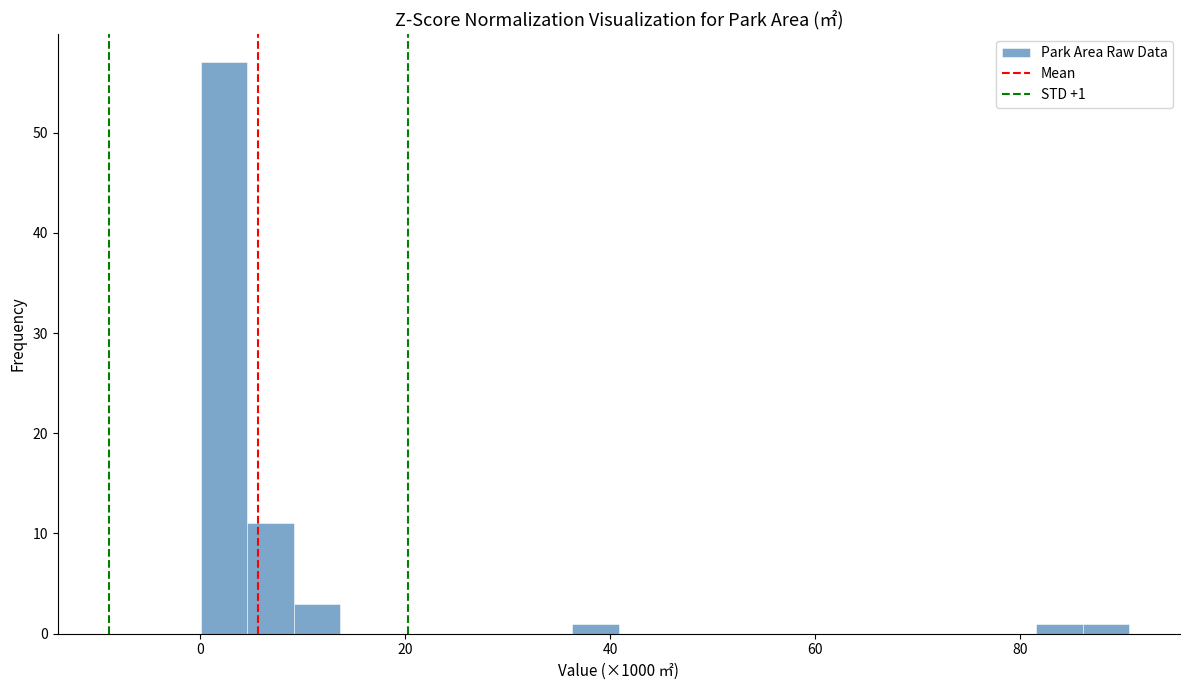

Around what value on the x-axis is the tallest bar? Give the approximate position of its centre, as read against the axis.

2